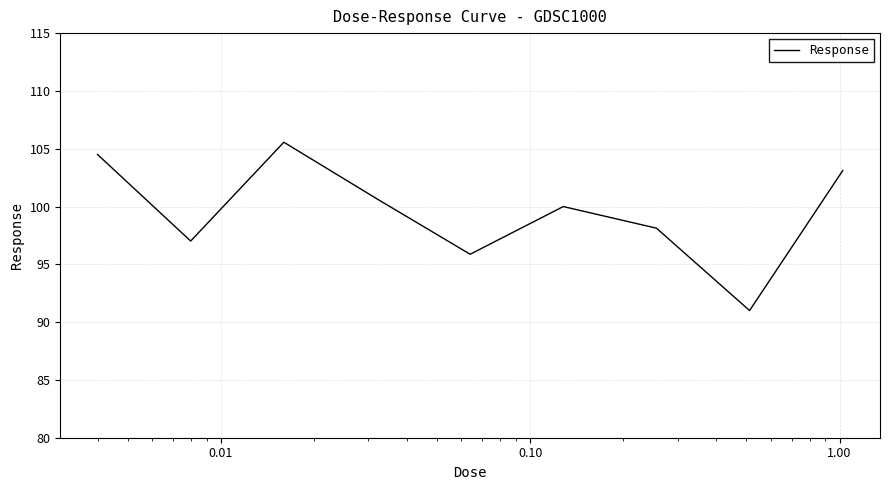

What is the difference between the maximum and minimum values?

14.6